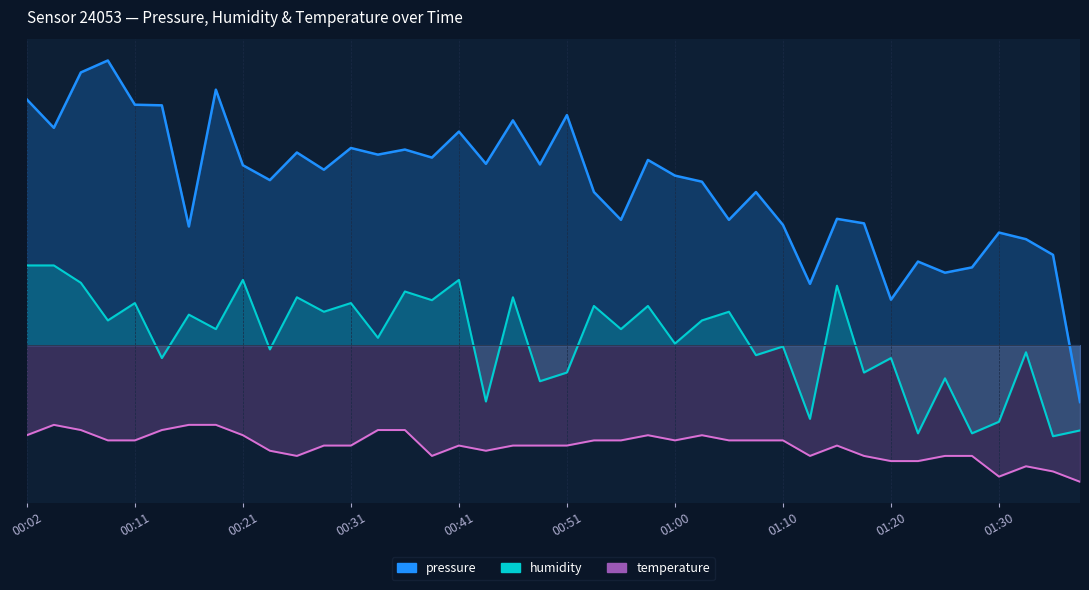

What is the value of the pressure point at the 10th from the left?

1.4